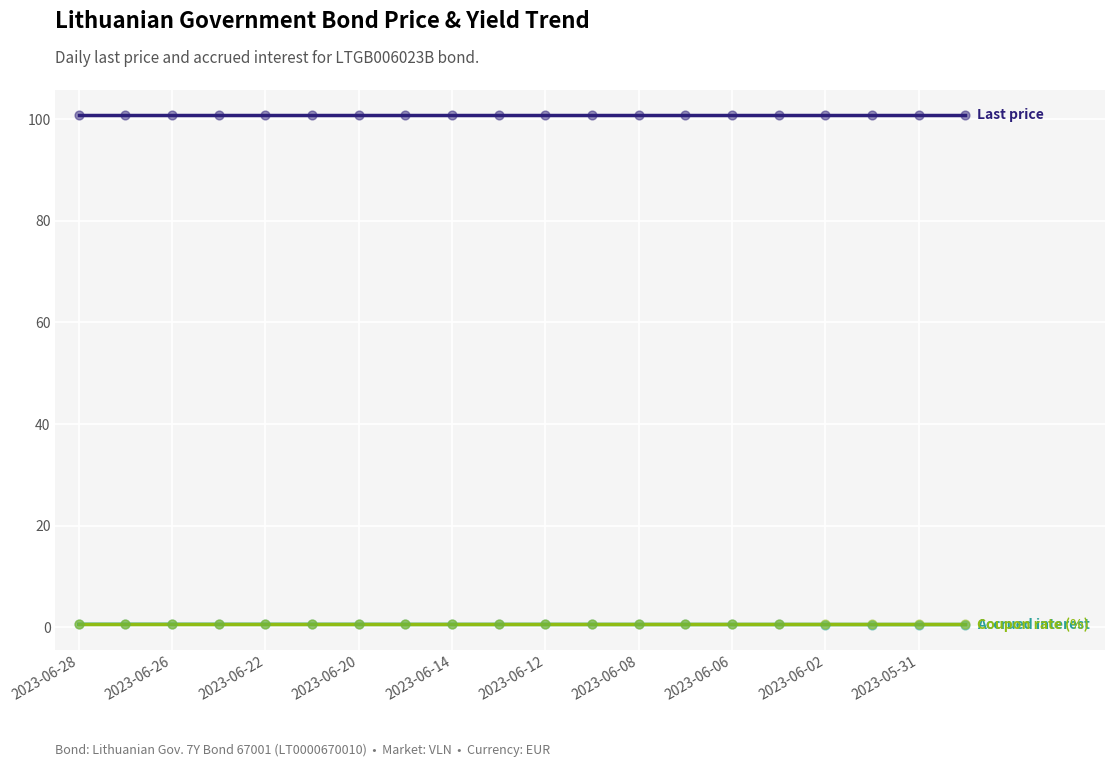

What is the maximum value shown in the chart?

100.7